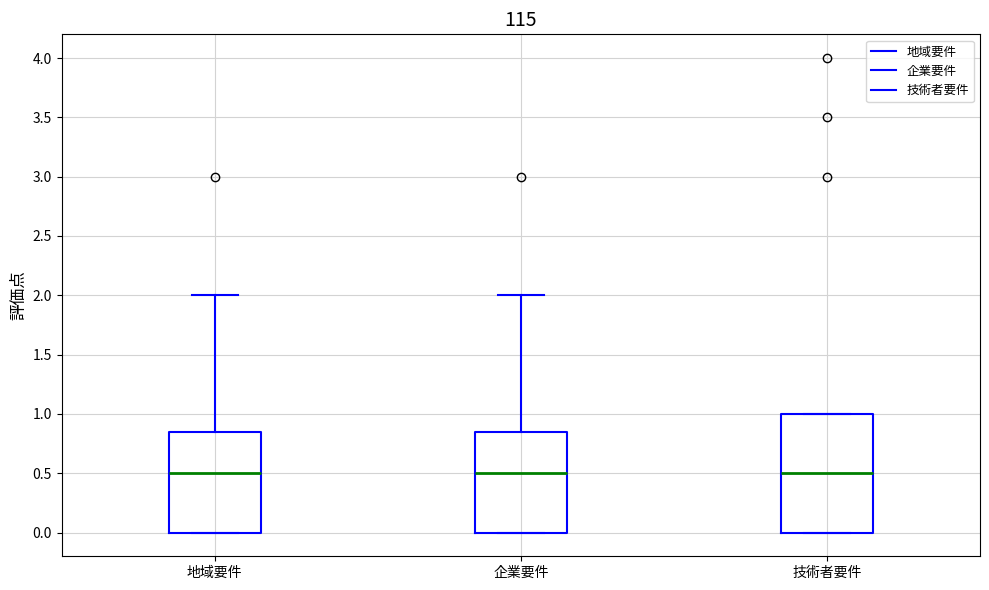

Which box is the tallest, from its lower edge to its upper edge?

技術者要件